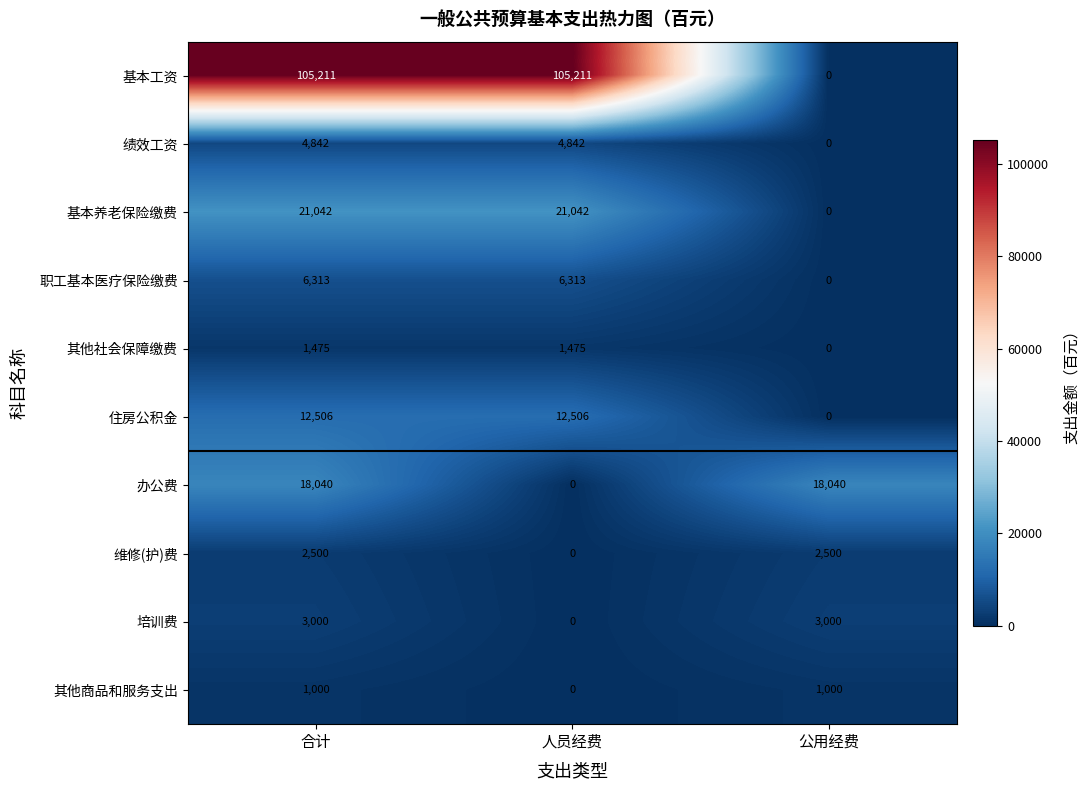

Reading left to right, what are all the values shown in this chart?

基本工资: 105211	105211	0
绩效工资: 4842	4842	0
基本养老保险缴费: 21042	21042	0
职工基本医疗保险缴费: 6313	6313	0
其他社会保障缴费: 1475	1475	0
住房公积金: 12506	12506	0
办公费: 18040	0	18040
维修(护)费: 2500	0	2500
培训费: 3000	0	3000
其他商品和服务支出: 1000	0	1000